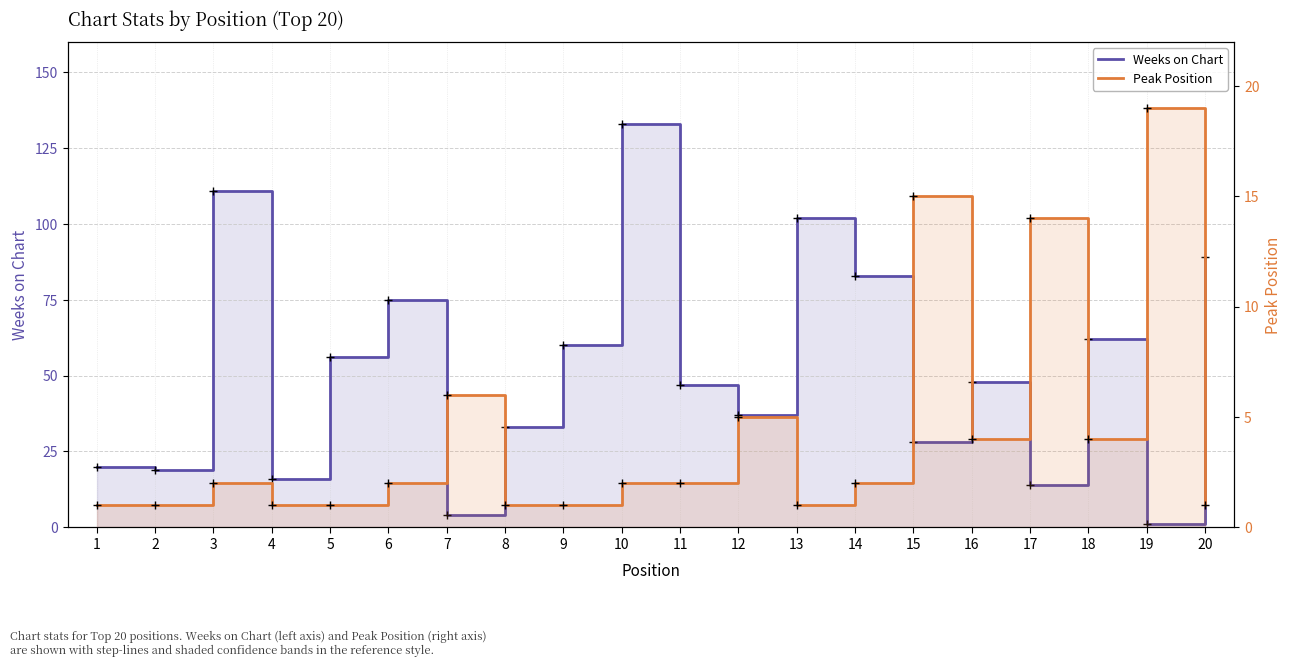

How many data points in Peak Position are less than 2?

8